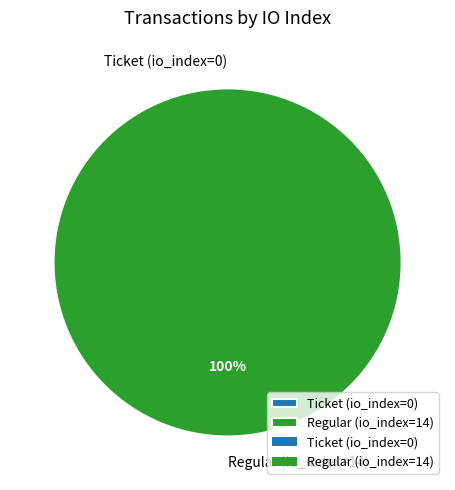

To the nearest percent, what is the difference between the Regular (io_index=14) and Ticket (io_index=0) slice percentages?

100%